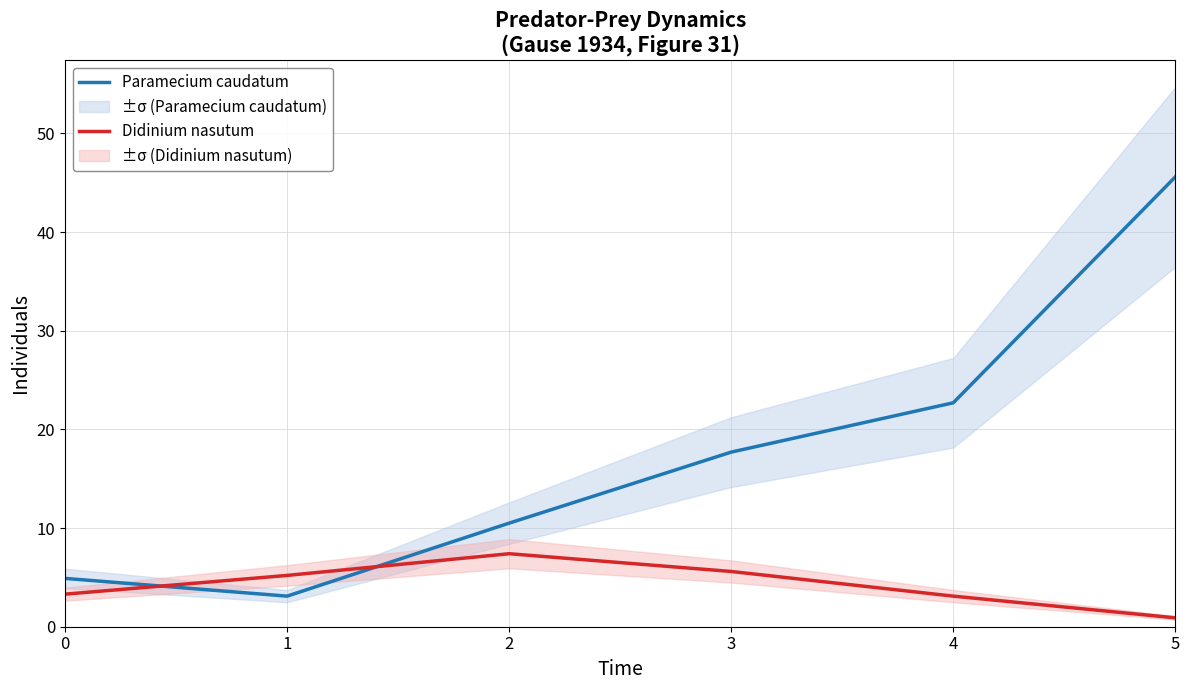

At which label does Didinium nasutum first exceed 5?

1